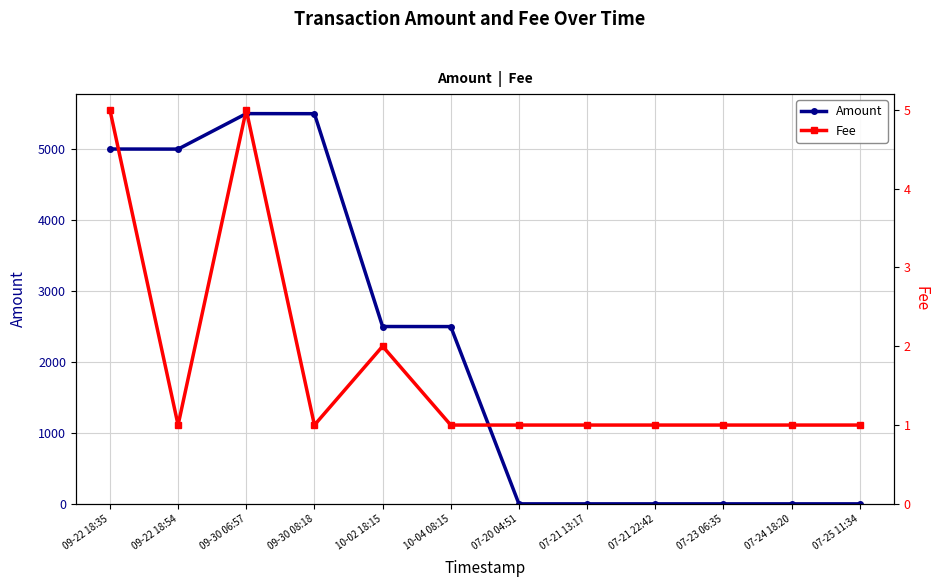

Which has a higher value, 07-24 18:20 or 07-23 06:35?

07-24 18:20